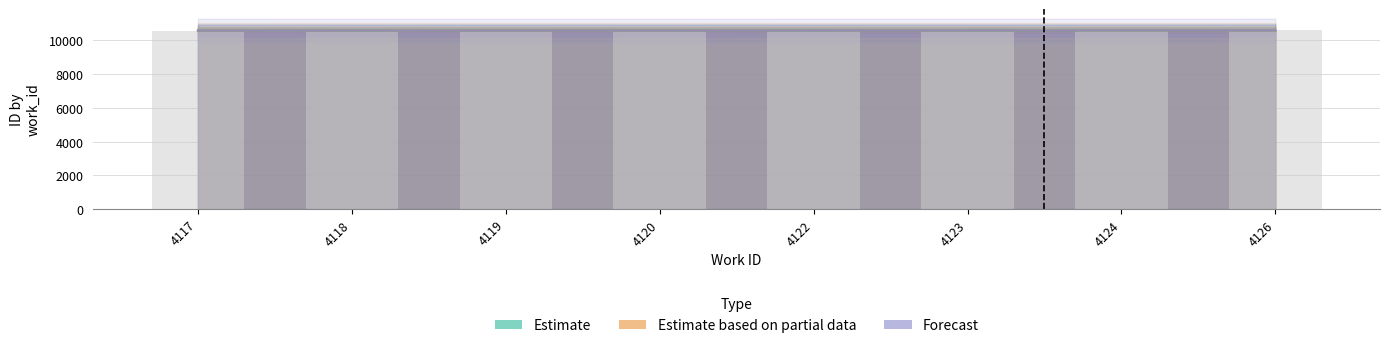

Which series has the widest spread of values?

Estimate